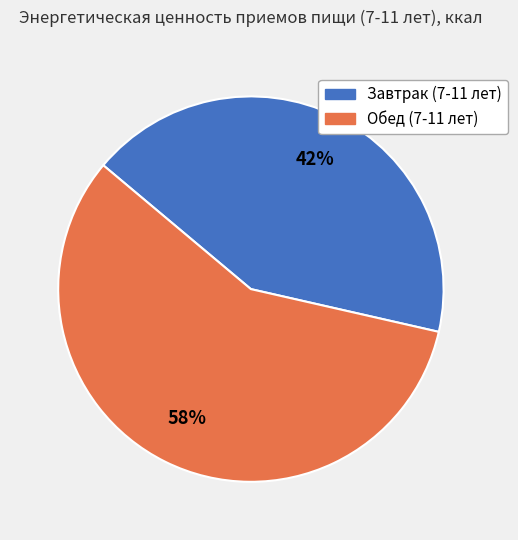

Approximately how many times larger is the value at Завтрак (7-11 лет) compared to Обед (7-11 лет)?

0.7